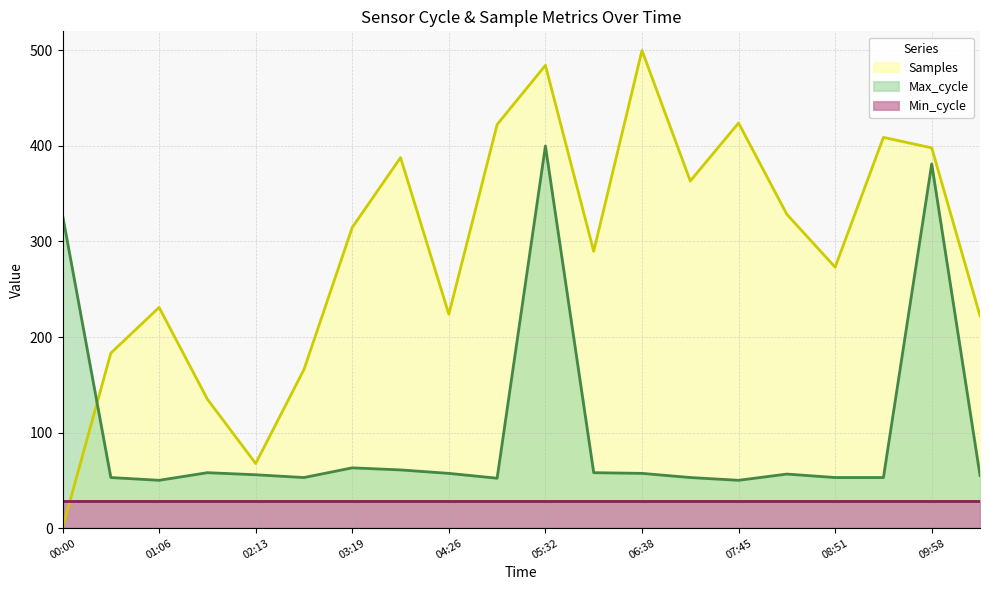

True or false: Min_cycle and Max_cycle intersect in this chart.

False